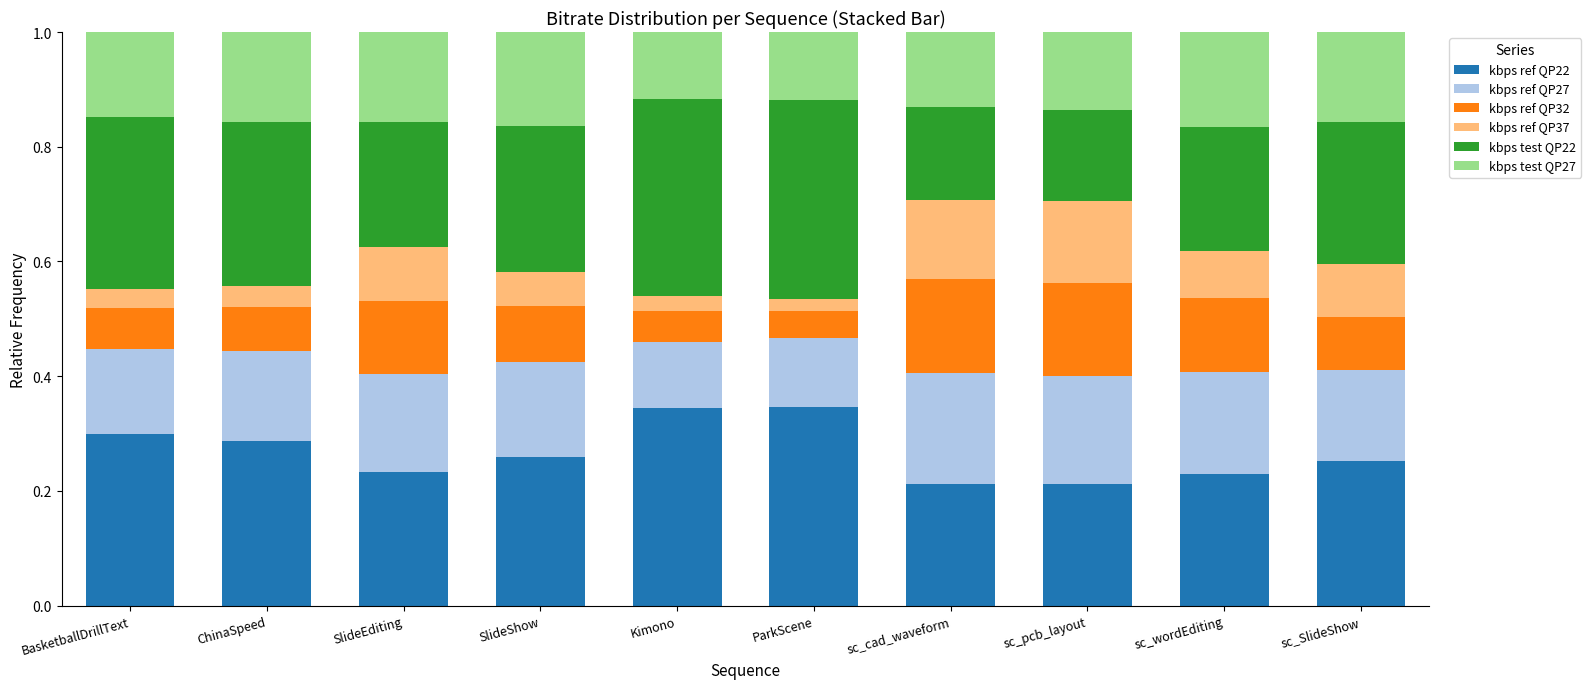

The value of kbps ref QP22 at SlideShow is 0.3. True or false?

True